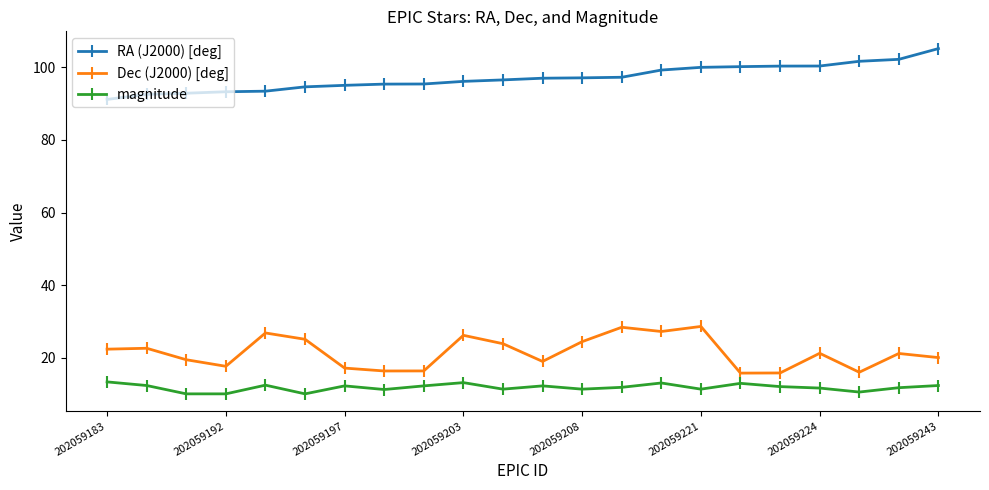

True or false: magnitude has more than 0 points higher than both neighbors.

True